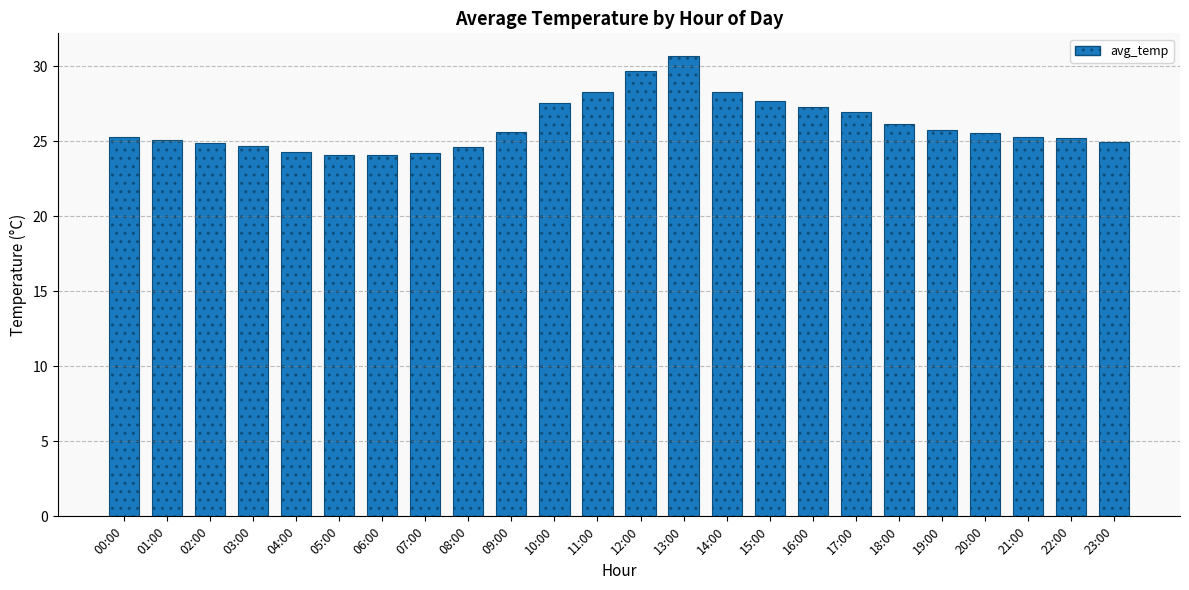

Is it true that the value at 13:00 is 30.6?

True